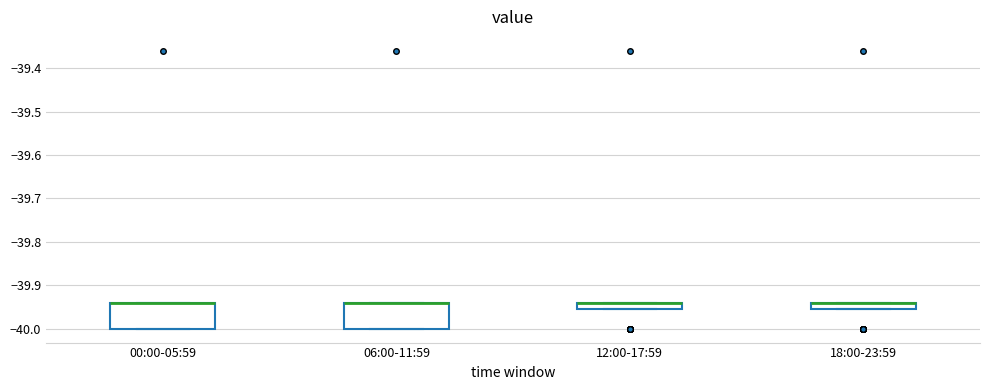

Where is the lower edge of the box for 06:00-11:59 on the y-axis? The values are not printed on the chart, so give them approximately, as read against the axis.

-40.00